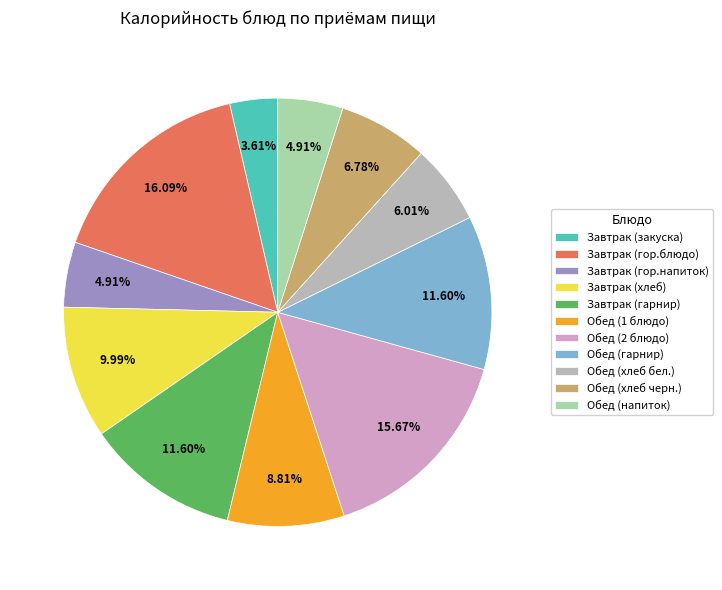

Count the number of slices in the pie.

11